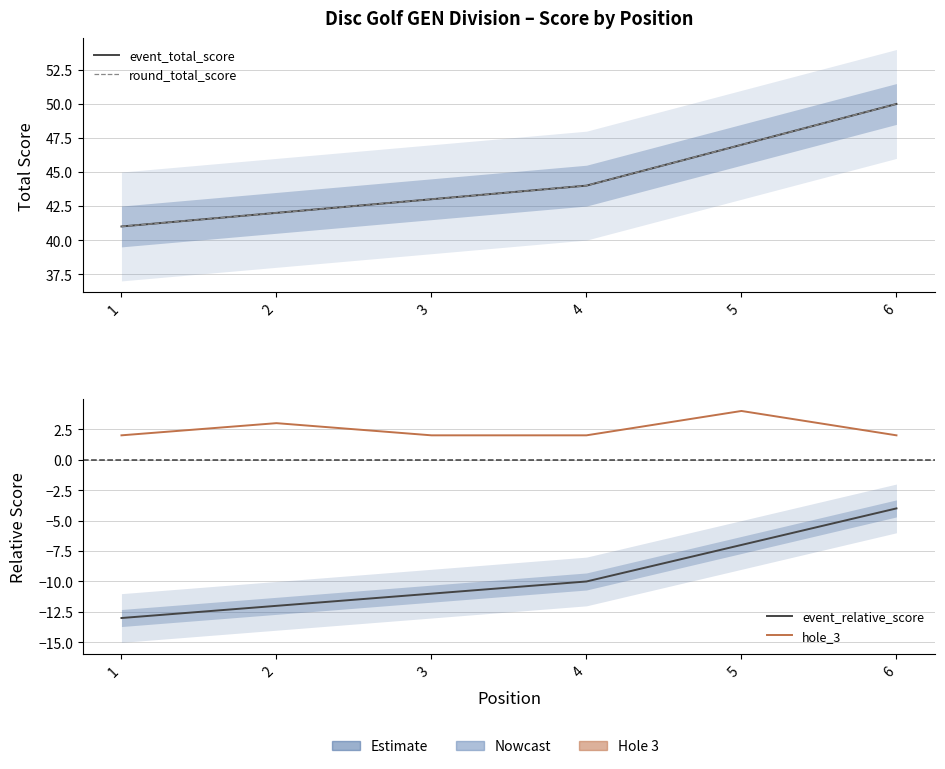

What value does the round_total_score series have at 5?

47